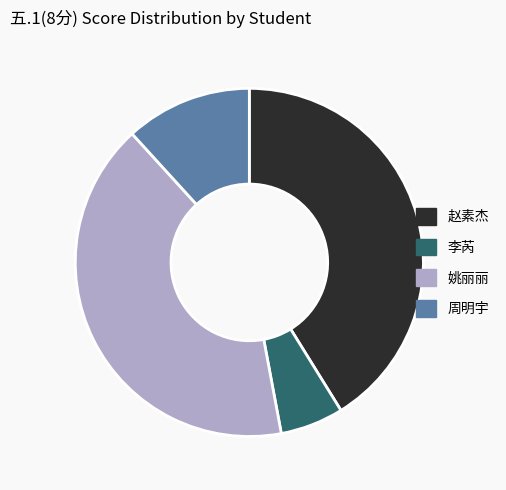

Combined, do 李芮 and 赵素杰 account for over 50%?

No